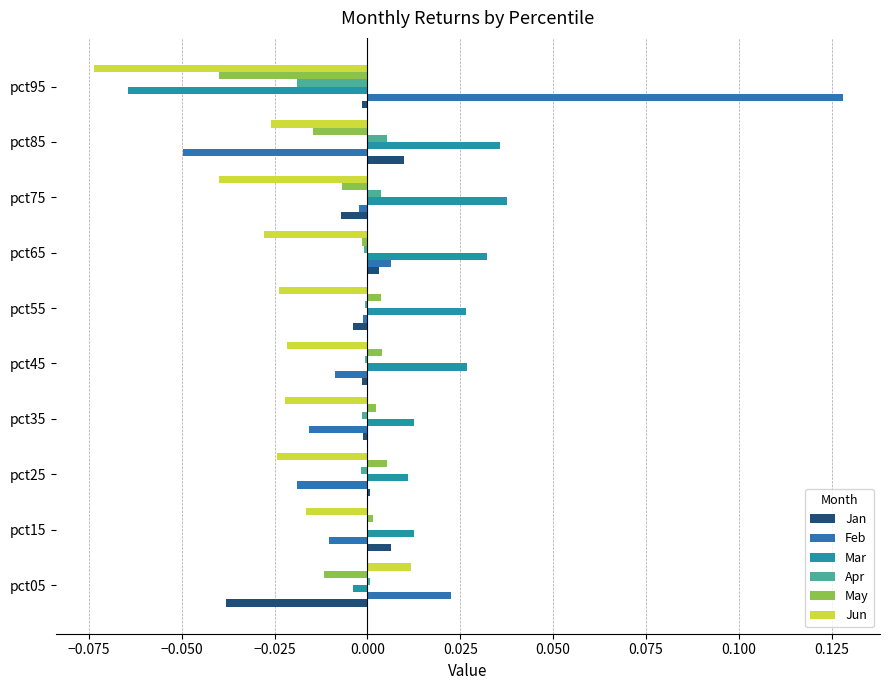

How many categories are shown in the chart?

10